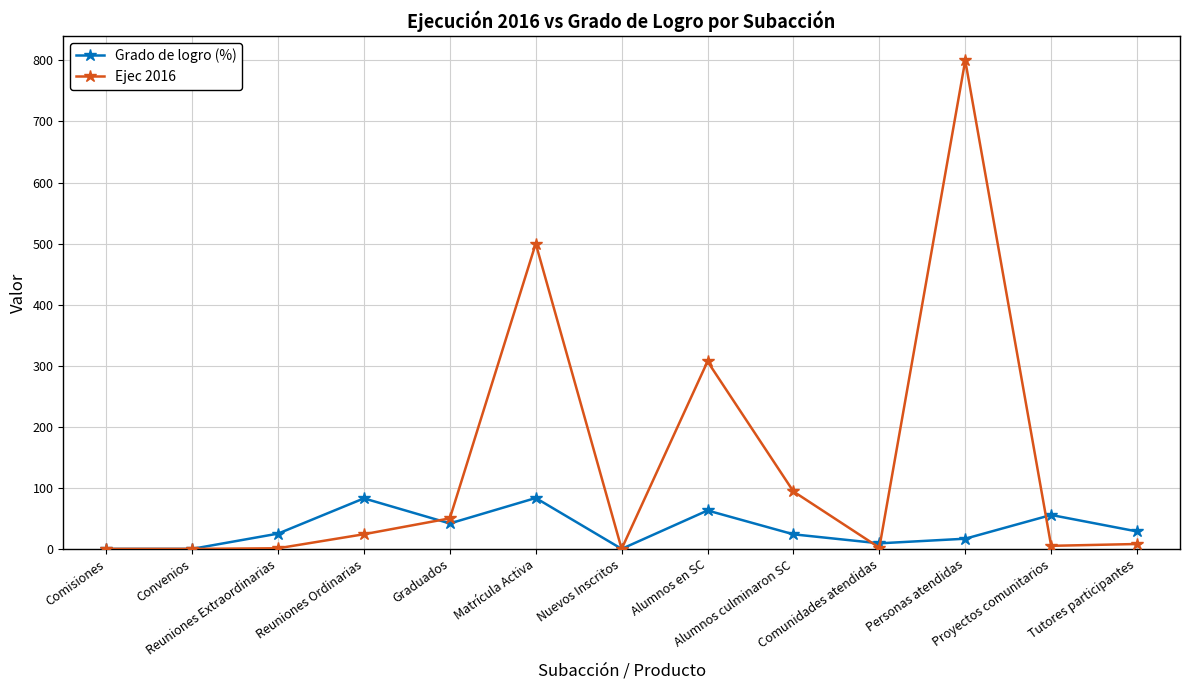

Rank the series at Alumnos culminaron SC from highest to lowest value.

Ejec 2016, Grado de logro (%)